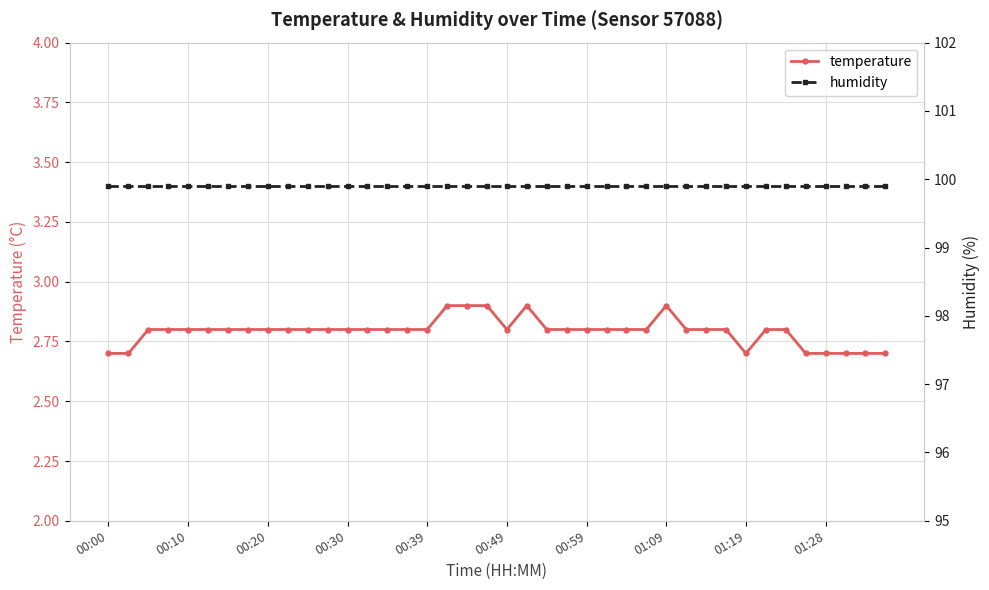

What is the sum of all temperature values?

111.7